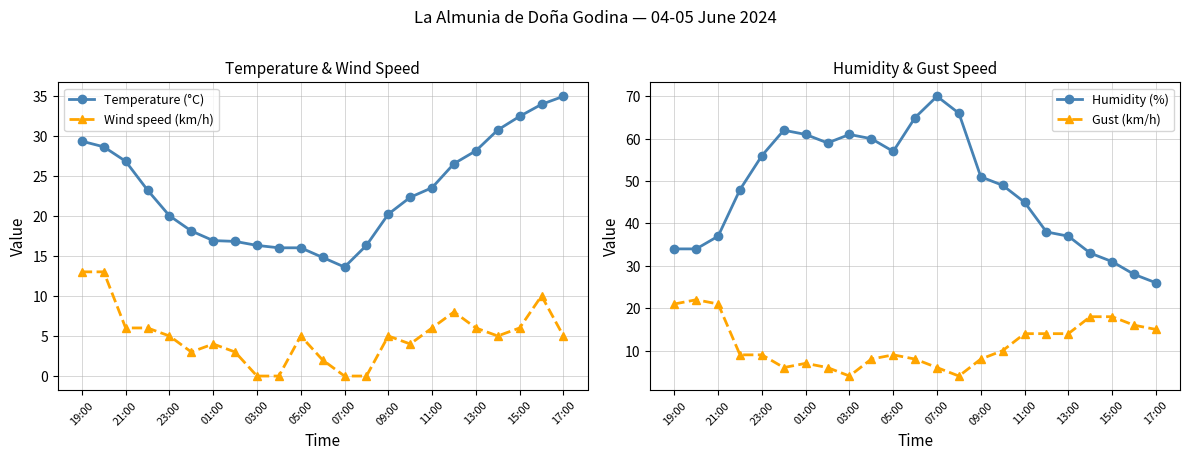

True or false: Wind speed (km/h) has a value of 4.0 at 01:00.

True